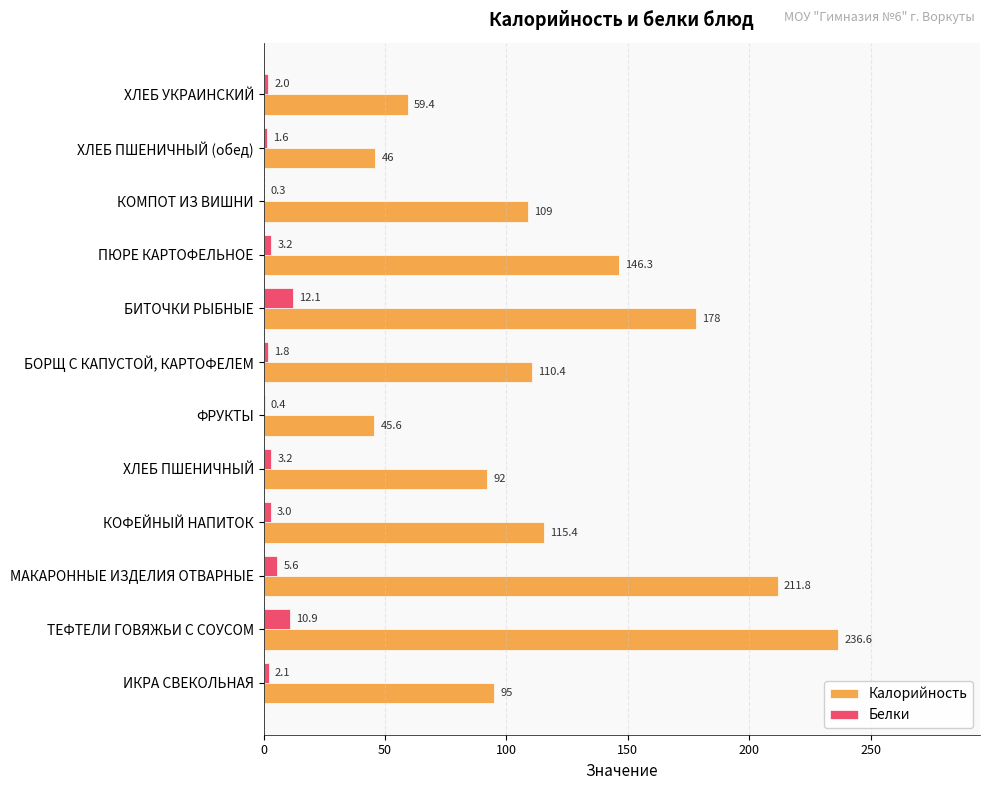

At which label is Калорийность closest to 141?

ПЮРЕ КАРТОФЕЛЬНОЕ